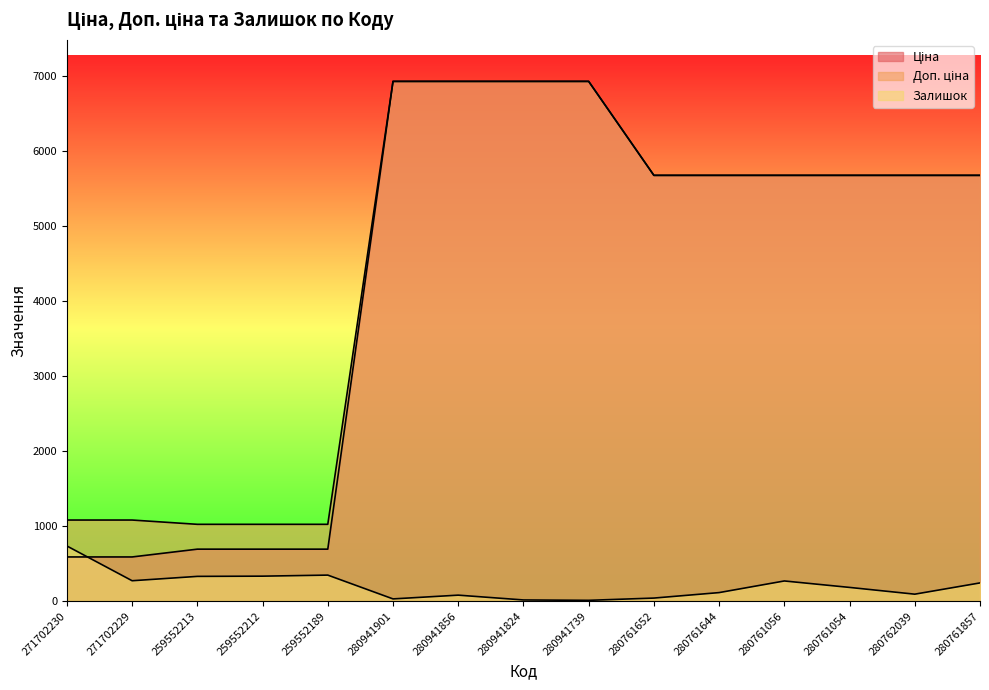

Rank the series at 280761652 from lowest to highest value.

Залишок, Ціна, Доп. ціна